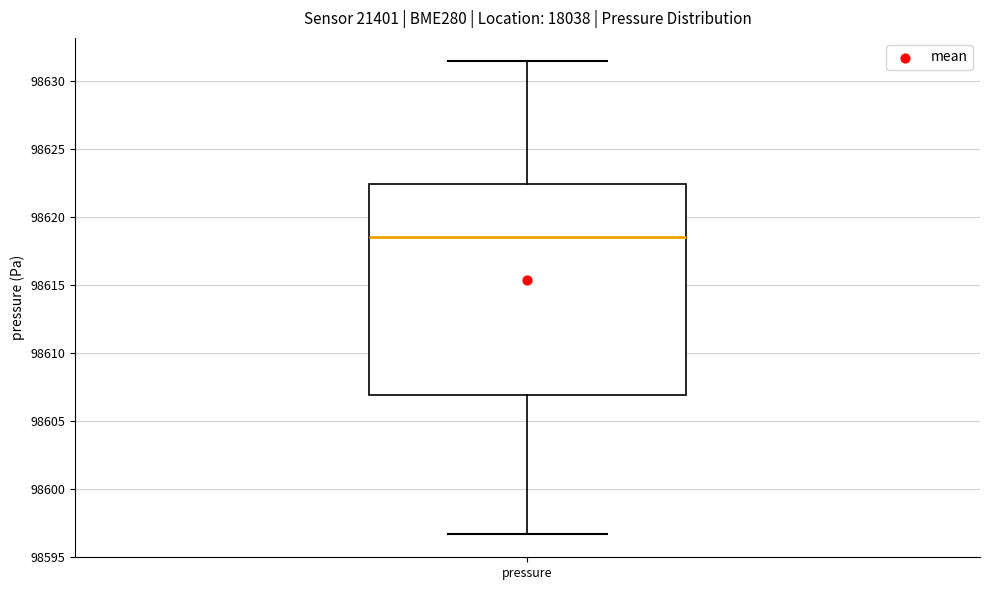

Where is the upper edge of the box for pressure on the y-axis? The values are not printed on the chart, so give them approximately, as read against the axis.

98622.5